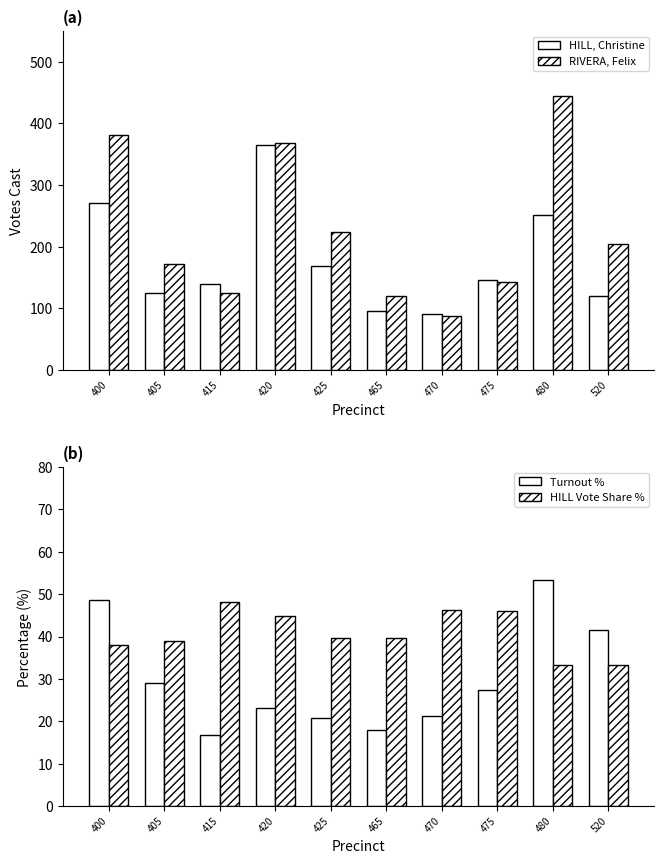

How many bars are there in total?

40